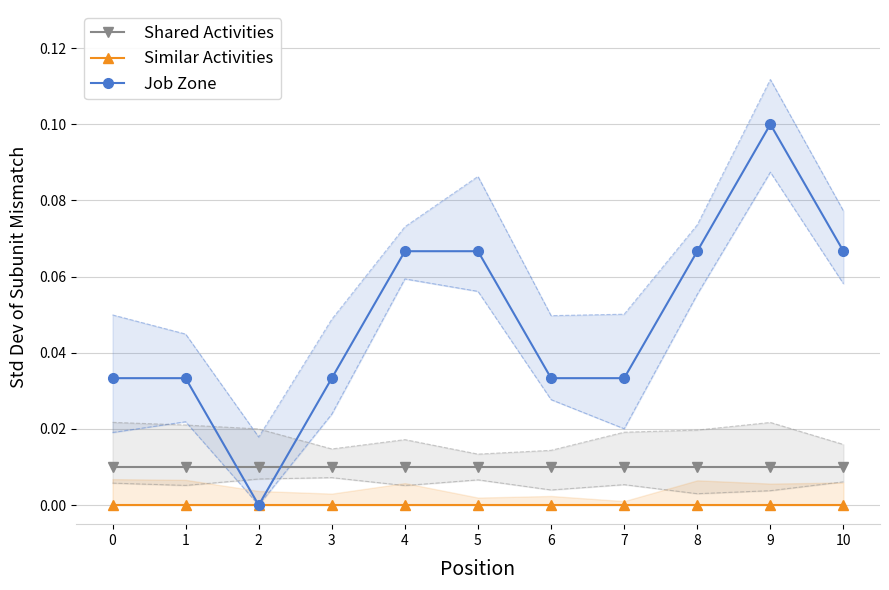

Is the value of Job Zone at 4 greater than the value of Similar Activities at 6?

Yes